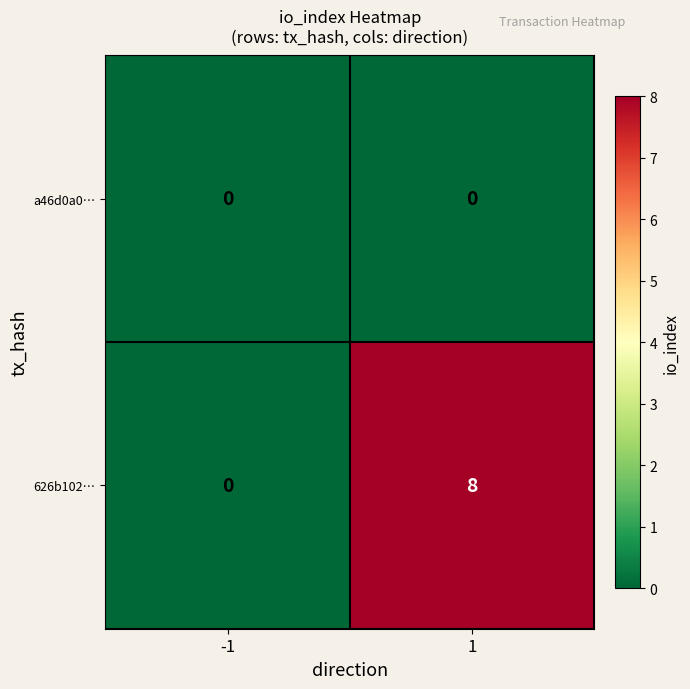

Which label corresponds to the largest value in the chart?

1